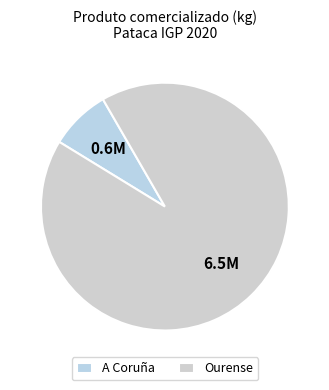

Which slice represents more than half of the pie?

Ourense